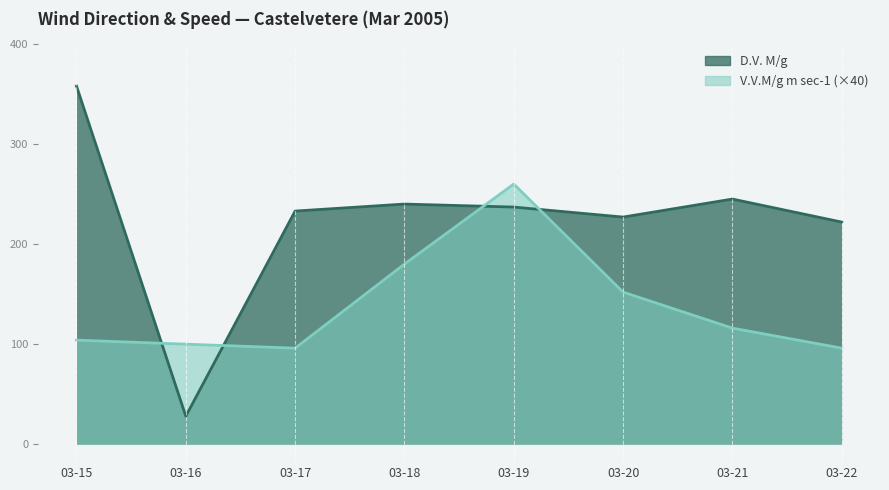

Rank the series by their average value, from highest to lowest.

D.V. M/g, V.V.M/g m sec-1